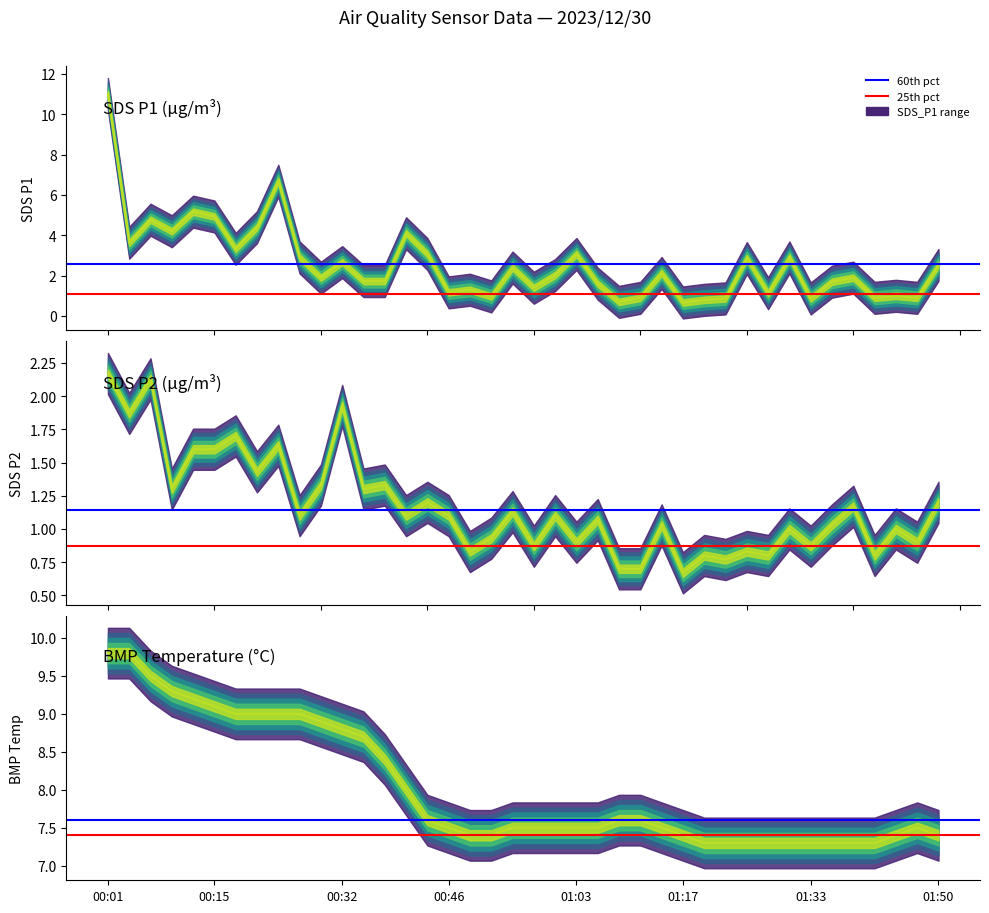

Reading right to left, transcribe all the data shown in this chart.

SDS_P1: 01:50=2.5	01:47=0.9	01:44=1.0	01:42=0.9	01:39=1.9	01:36=1.7	01:33=0.9	01:30=2.9	01:28=1.1	01:25=2.9	01:22=0.9	01:19=0.8	01:17=0.7	01:14=2.1	01:11=0.9	01:08=0.7	01:05=1.6	01:03=3.1	01:00=2.0	00:57=1.4	00:54=2.4	00:51=1.0	00:49=1.3	00:46=1.2	00:43=3.1	00:40=4.1	00:37=1.7	00:35=1.7	00:32=2.7	00:29=1.9	00:26=2.9	00:24=6.7	00:21=4.4	00:18=3.3	00:15=4.9	00:12=5.2	00:10=4.2	00:07=4.8	00:04=3.6	00:01=11.0
SDS_P2: 01:50=1.2	01:47=0.9	01:44=1.0	01:42=0.8	01:39=1.2	01:36=1.0	01:33=0.9	01:30=1.0	01:28=0.8	01:25=0.8	01:22=0.8	01:19=0.8	01:17=0.7	01:14=1.0	01:11=0.7	01:08=0.7	01:05=1.1	01:03=0.9	01:00=1.1	00:57=0.9	00:54=1.1	00:51=0.9	00:49=0.8	00:46=1.1	00:43=1.2	00:40=1.1	00:37=1.3	00:35=1.3	00:32=1.9	00:29=1.3	00:26=1.1	00:24=1.6	00:21=1.4	00:18=1.7	00:15=1.6	00:12=1.6	00:10=1.3	00:07=2.1	00:04=1.9	00:01=2.2
BMP_temperature: 01:50=7.4	01:47=7.5	01:44=7.4	01:42=7.3	01:39=7.3	01:36=7.3	01:33=7.3	01:30=7.3	01:28=7.3	01:25=7.3	01:22=7.3	01:19=7.3	01:17=7.4	01:14=7.5	01:11=7.6	01:08=7.6	01:05=7.5	01:03=7.5	01:00=7.5	00:57=7.5	00:54=7.5	00:51=7.4	00:49=7.4	00:46=7.5	00:43=7.6	00:40=8.0	00:37=8.4	00:35=8.7	00:32=8.8	00:29=8.9	00:26=9.0	00:24=9.0	00:21=9.0	00:18=9.0	00:15=9.1	00:12=9.2	00:10=9.3	00:07=9.5	00:04=9.8	00:01=9.8